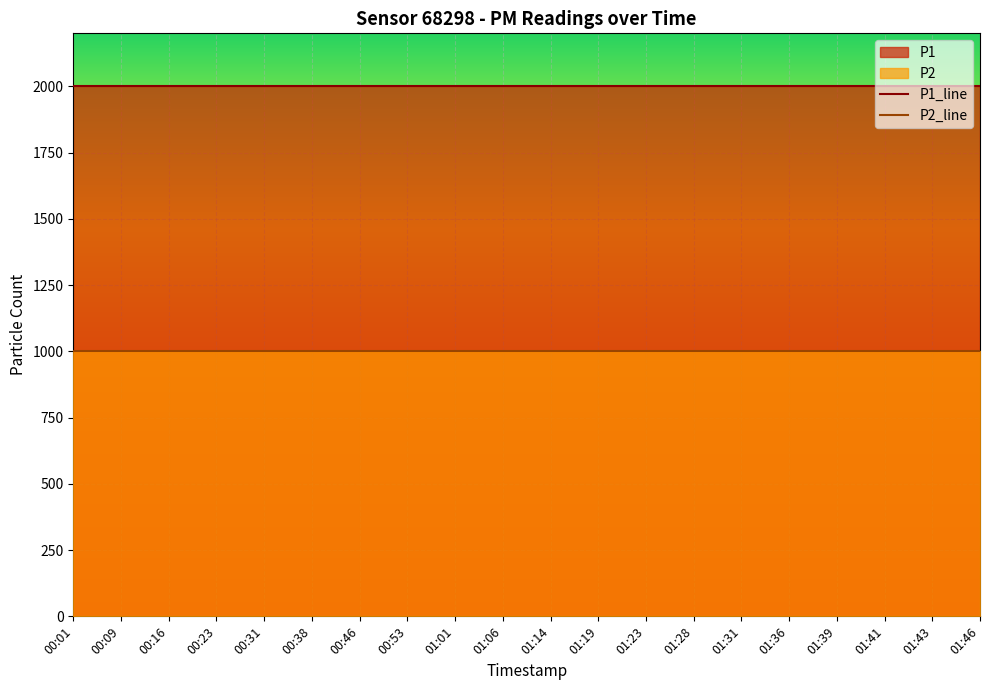

What is the sum of all P2_line values?

19998.0